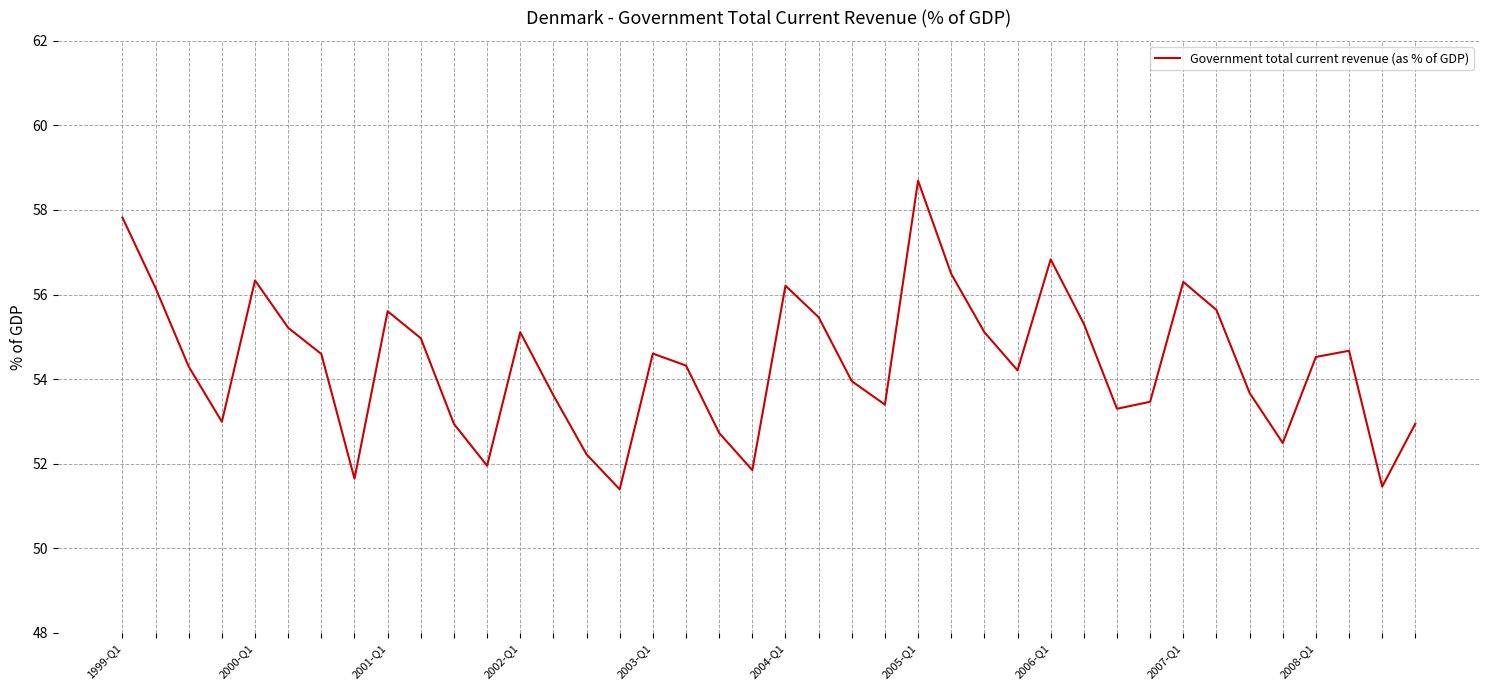

How many lines are shown in the chart?

1